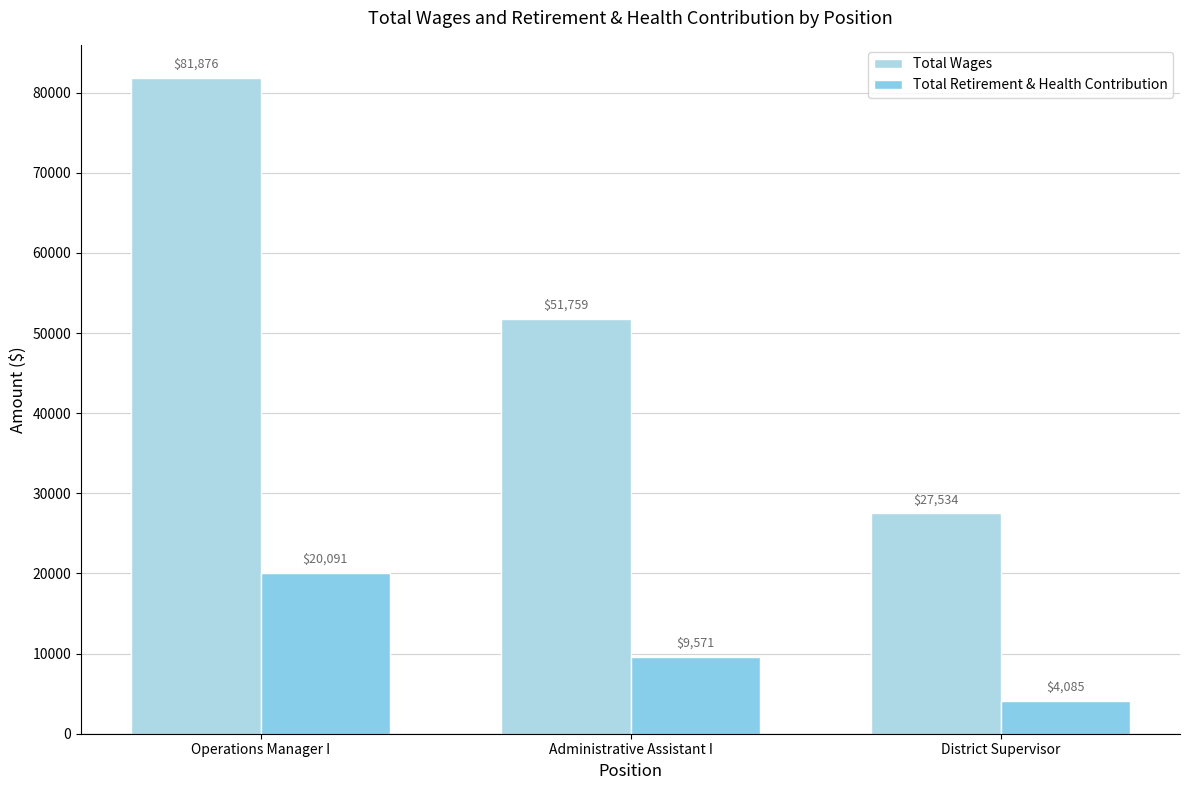

Does the chart contain any negative values?

No